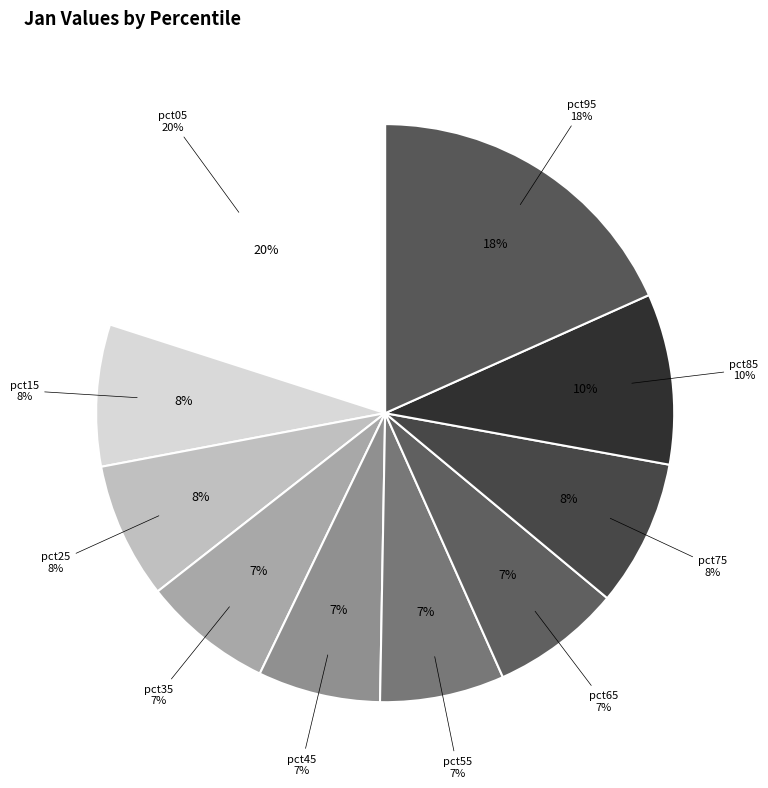

What is the total percentage of pct85 and pct55?

16.5%